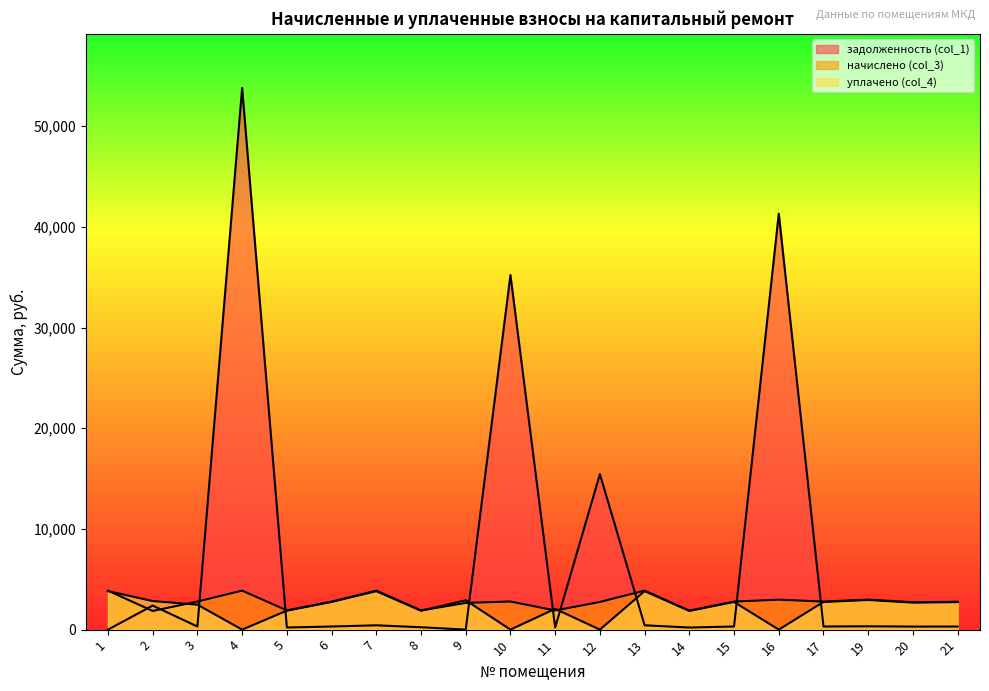

At which category does задолженность (col_1) reach its first local peak?

2